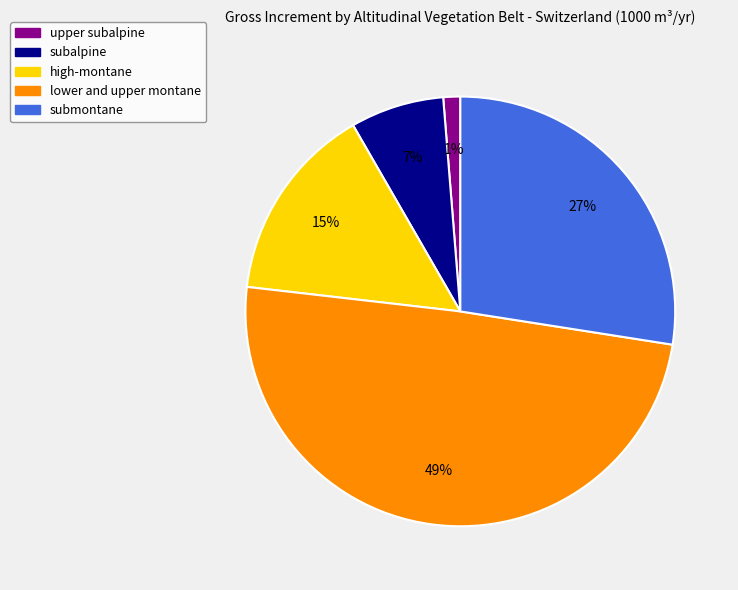

How many segments does this pie chart have?

5